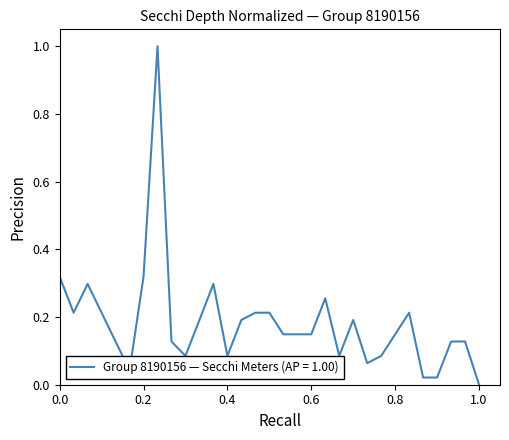

What is the maximum value shown in the chart?

1.0